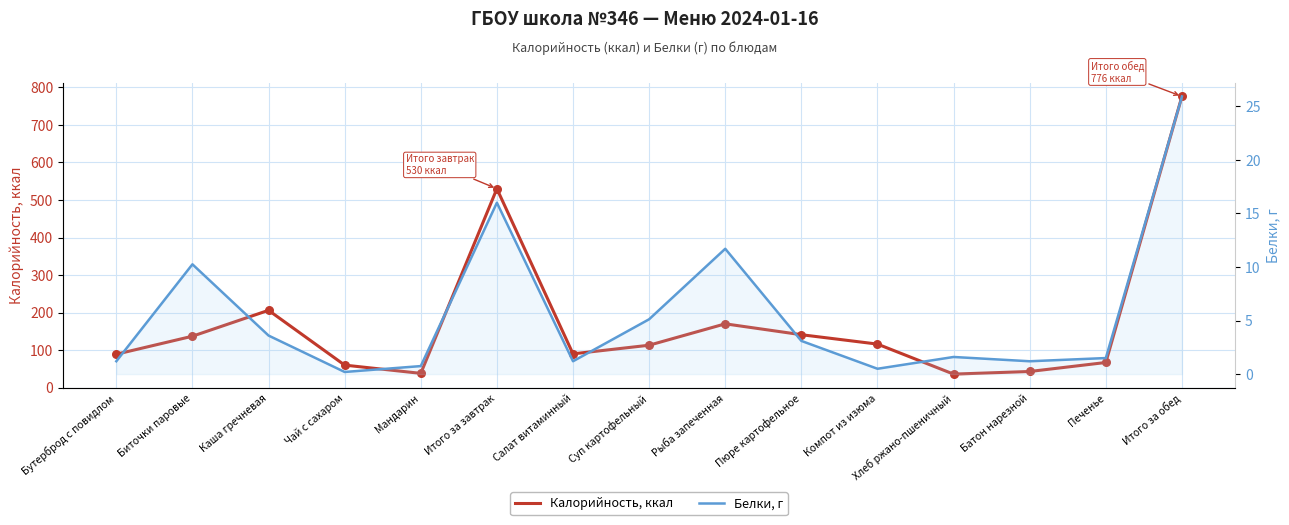

Is the value of Белки, г at Пюре картофельное greater than the value of Калорийность, ккал at Каша гречневая?

No